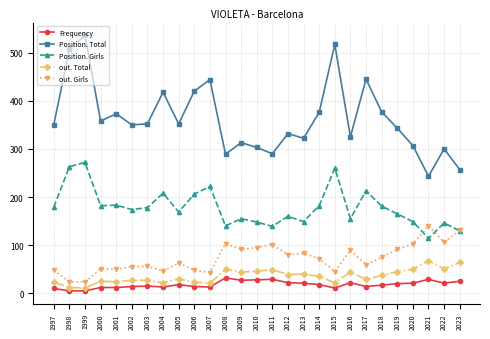

True or false: out. Total has more than 1 interior local peaks.

True